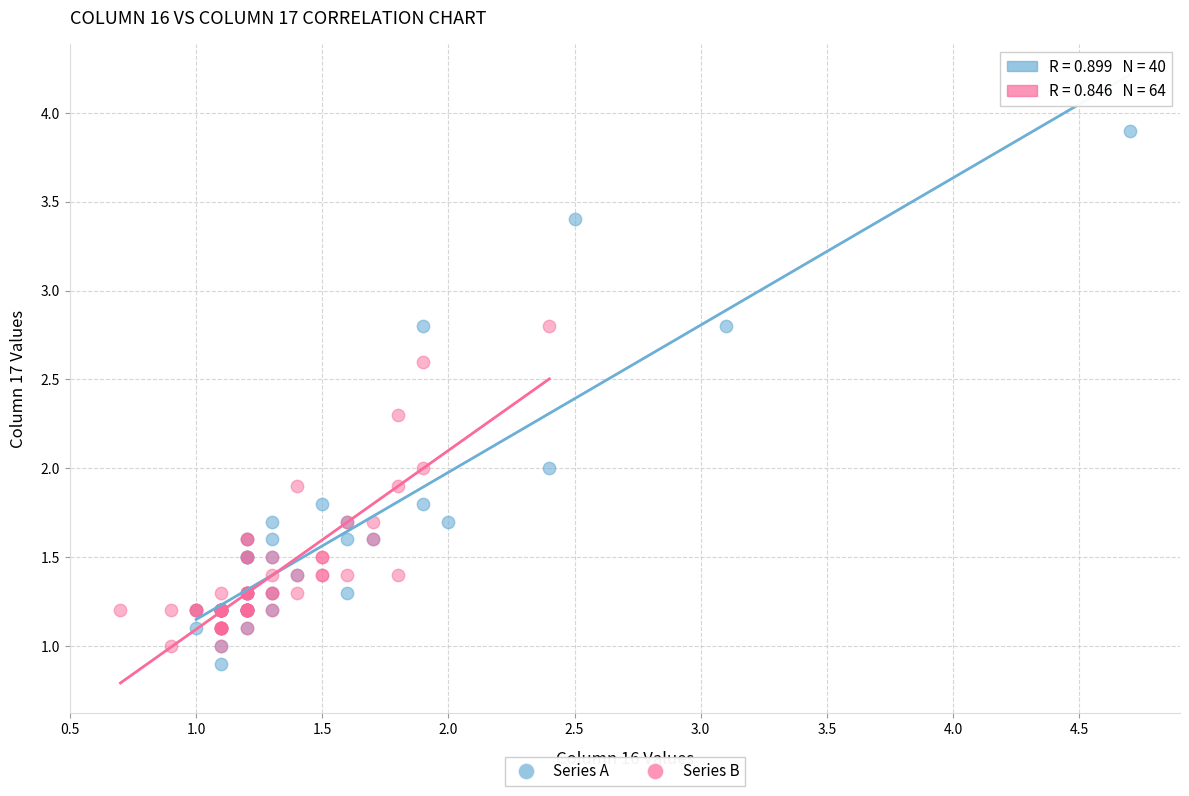

Which series has the largest Y range (max minus min)?

Series A